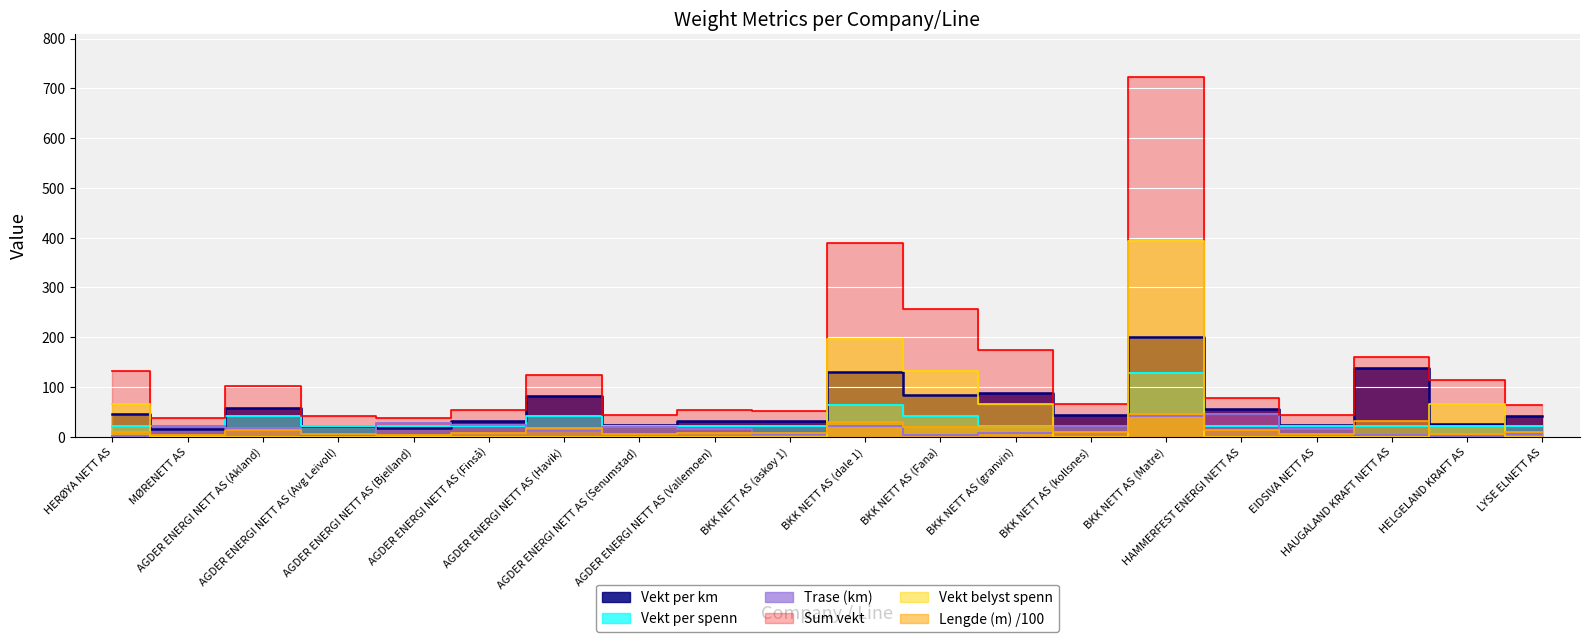

How many data points in Vekt per km are less than 44?

10